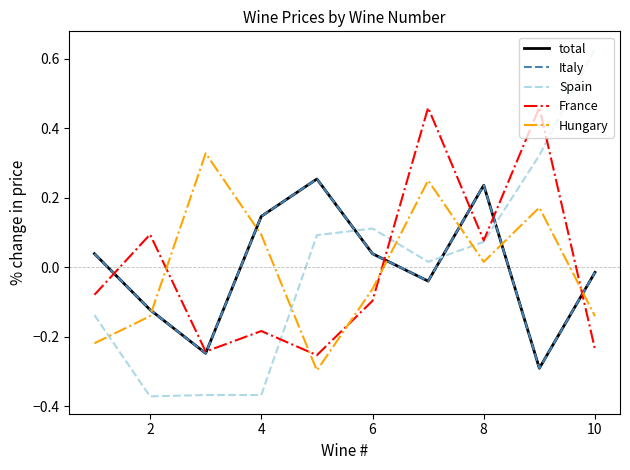

How many series are shown in this chart?

5